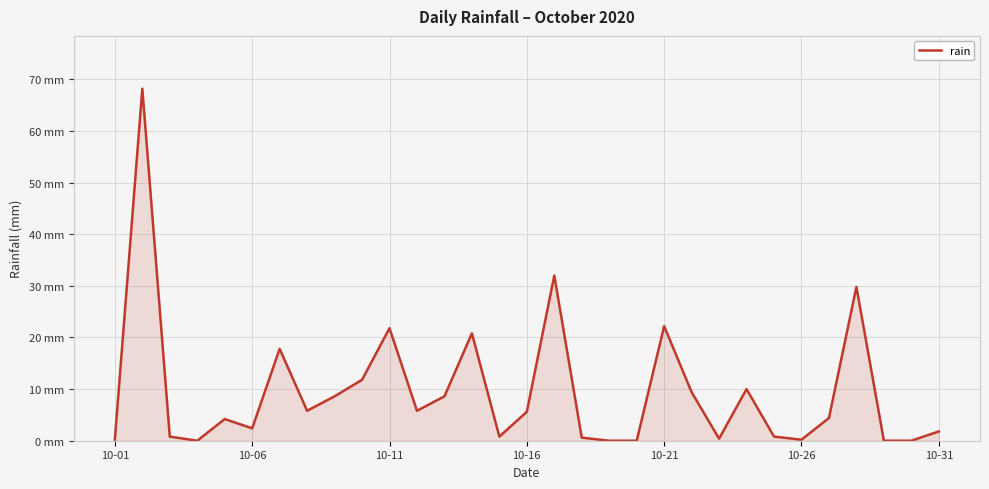

True or false: the data has more than 0 interior local peaks.

True